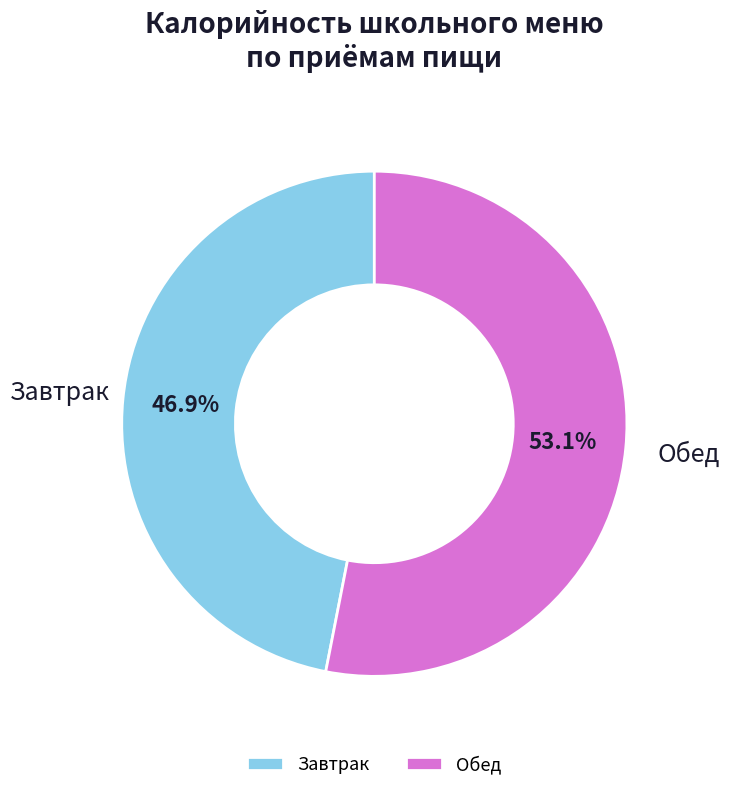

What percentage is NOT represented by Завтрак?

53.1%